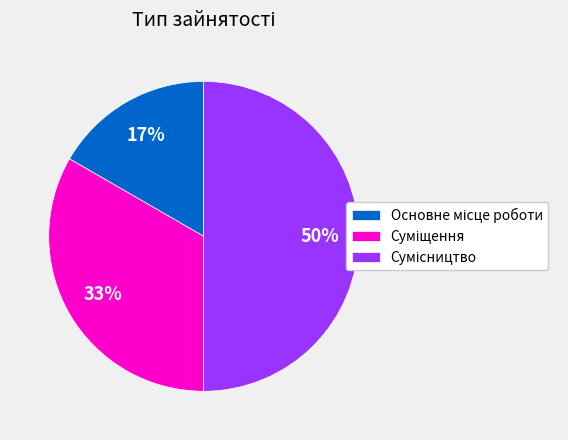

To the nearest percent, what is the difference between the largest and smallest slice percentages?

33%